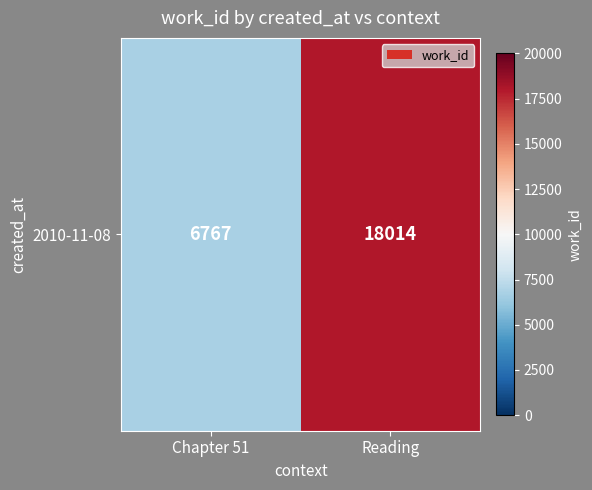

What is the average value?

12390